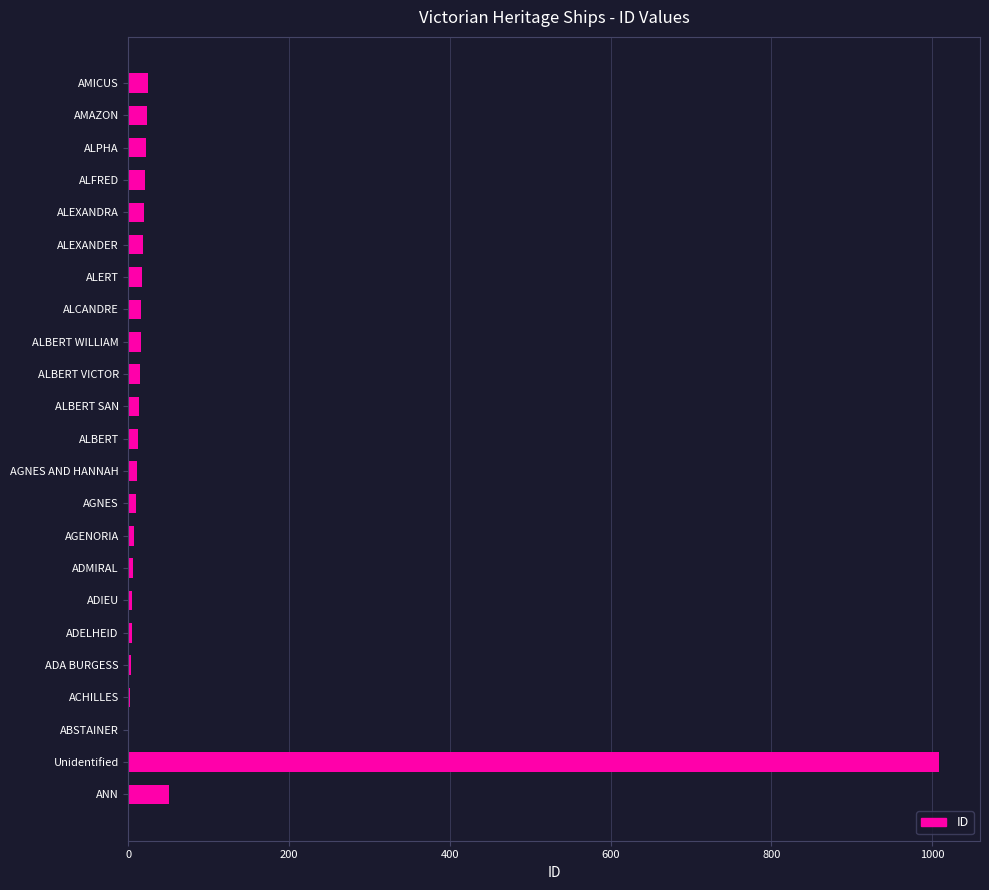

What is the ratio of the value at ADELHEID to the value at AMAZON?

0.2